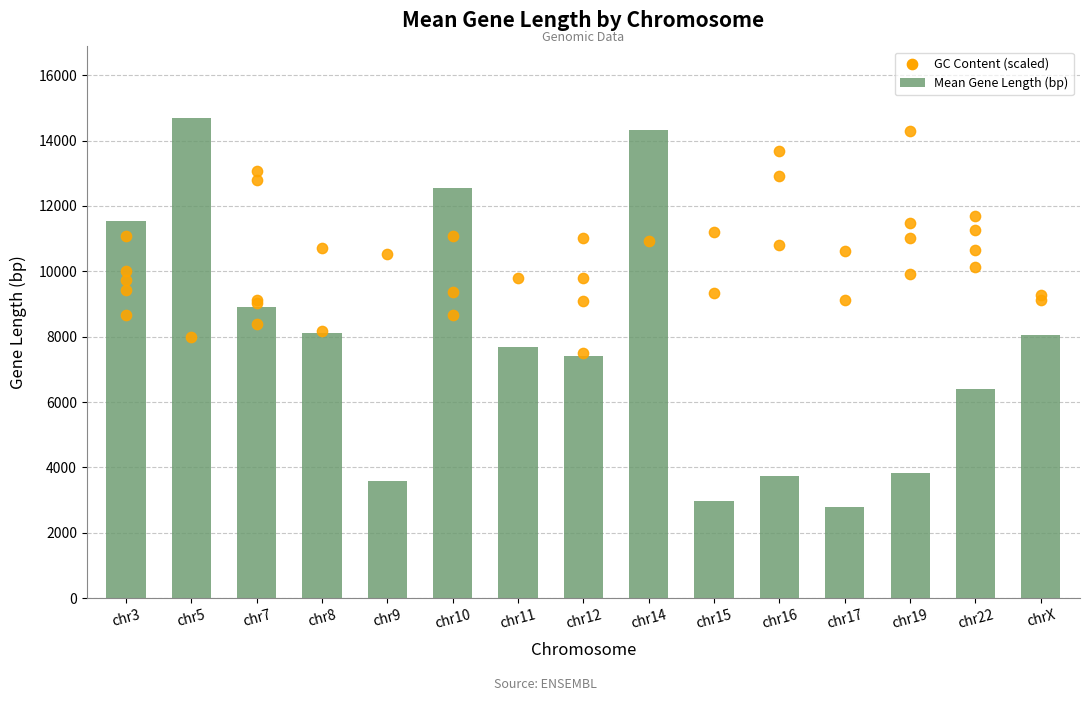

Which has a higher value, chr5 or chr16?

chr5